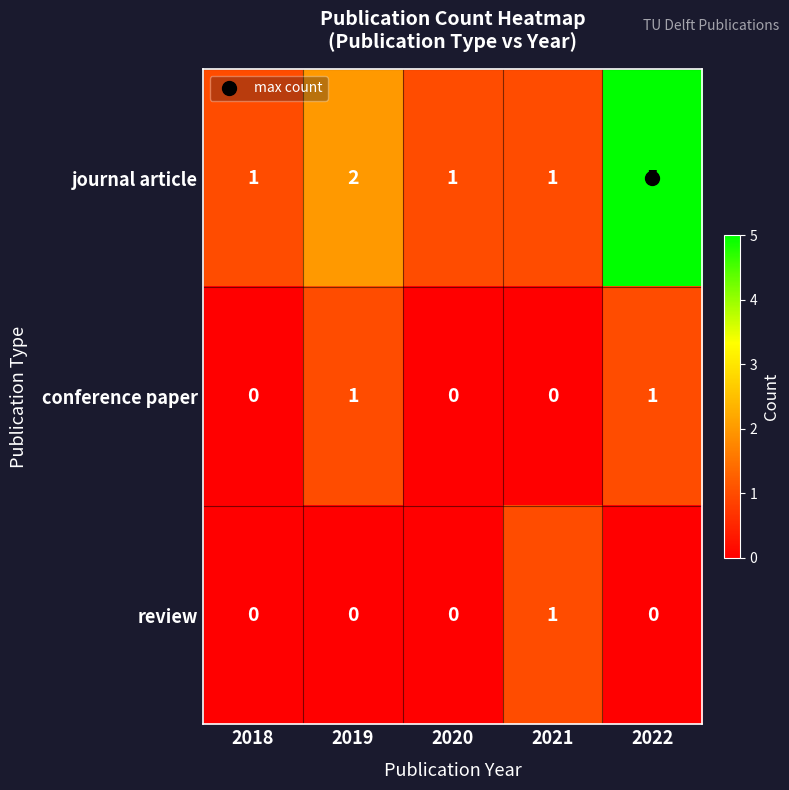

Which series has the largest range (max minus min)?

journal article